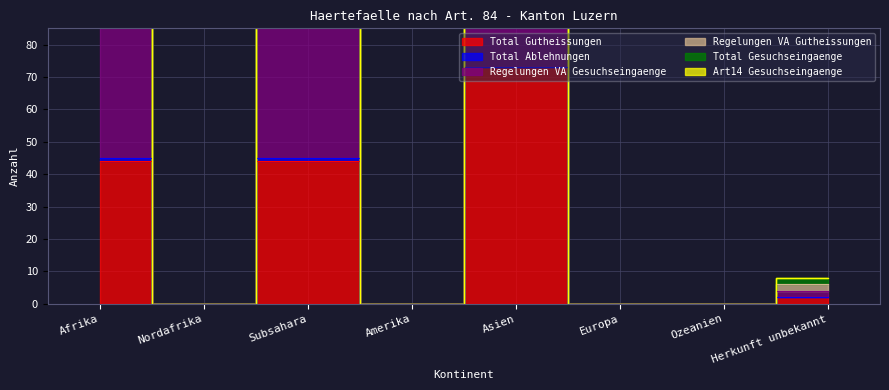

True or false: Total Gesuchseingaenge and Total Gutheissungen cross at least once.

False